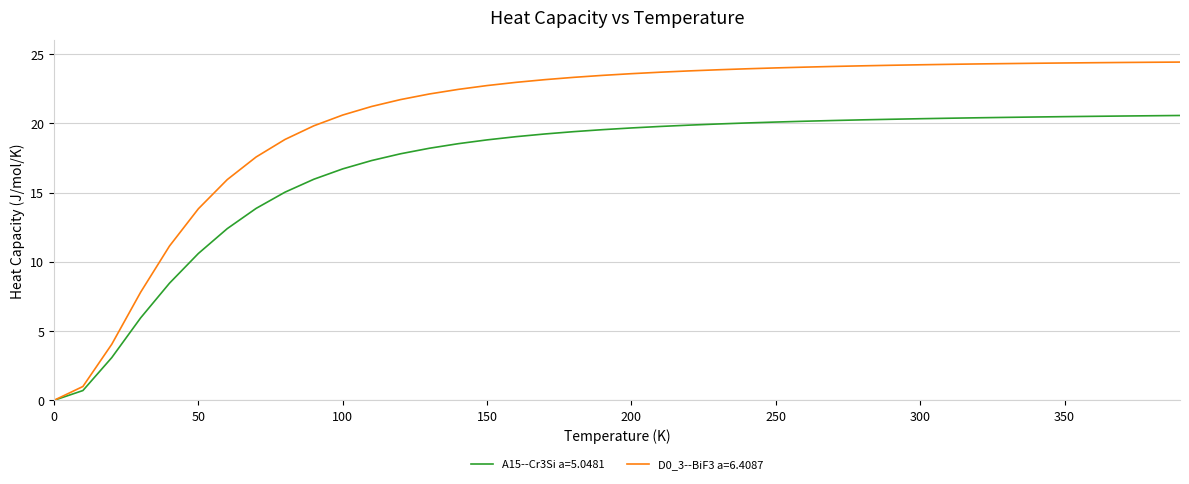

Which series has the widest spread of values?

D0_3--BiF3 a=6.4087